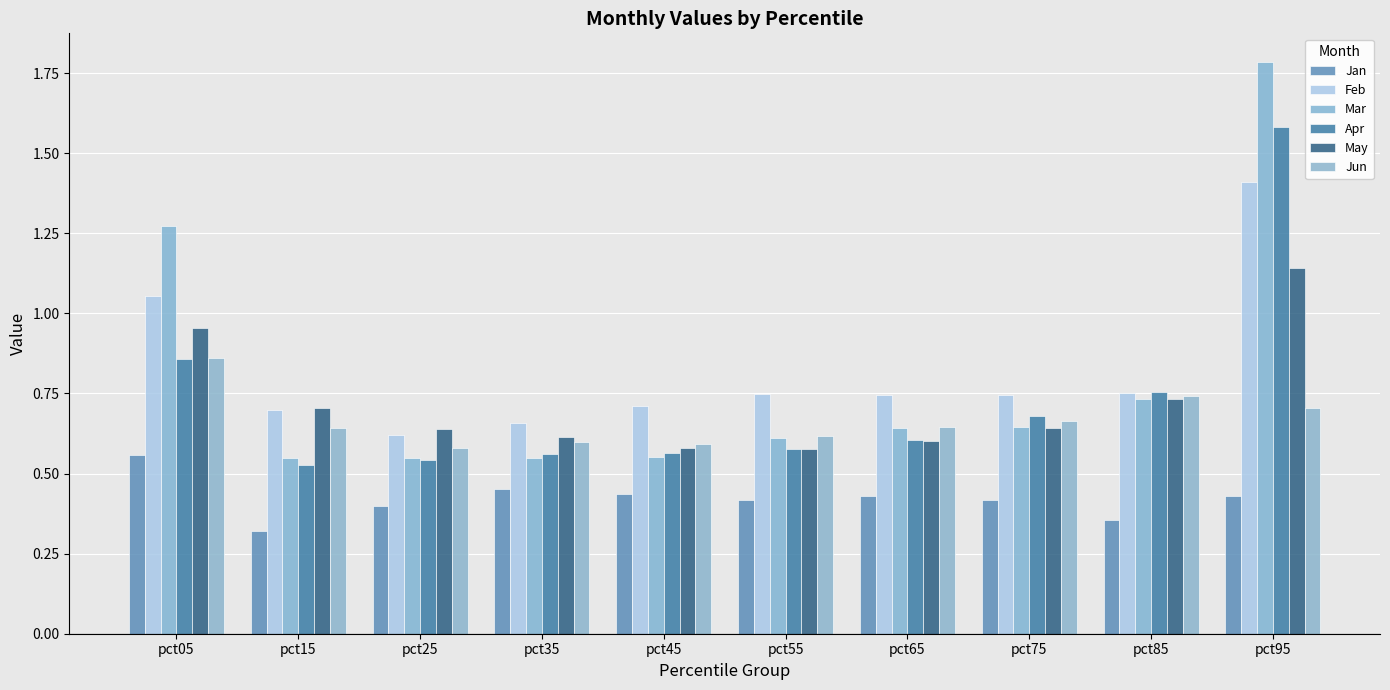

At how many categories does at least one series exceed 0?

10